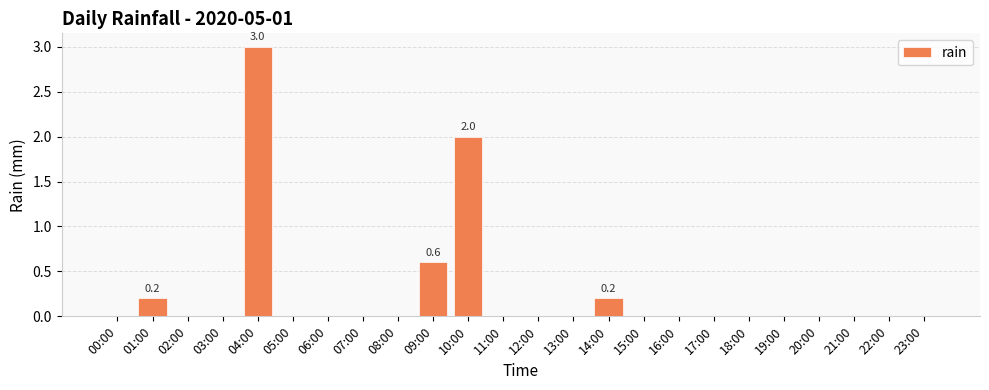

Where is the data nearest to the value 1?

09:00